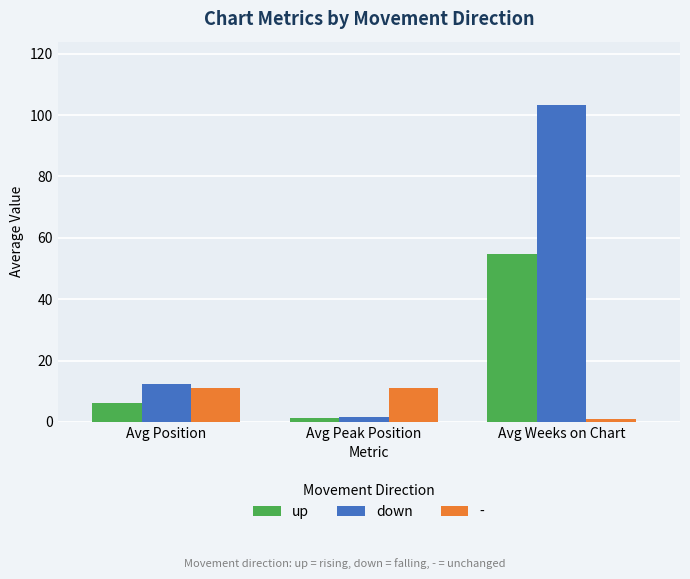

List the series in order of their peak value, highest first.

down, up, -